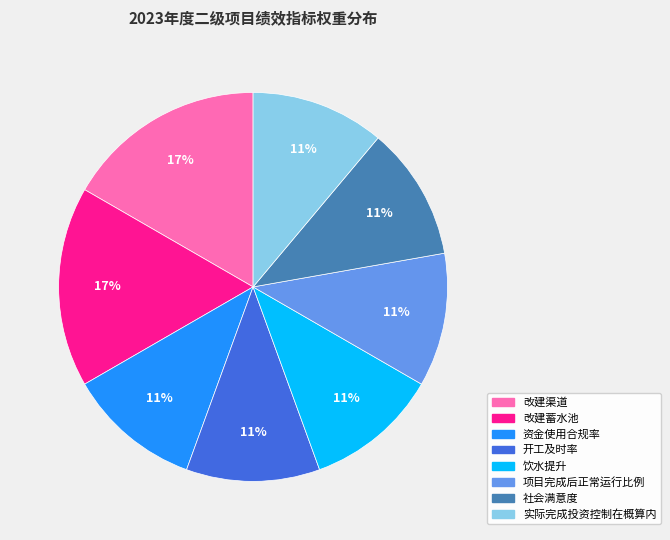

The 项目完成后正常运行比例 slice represents 25% of the pie. True or false?

False